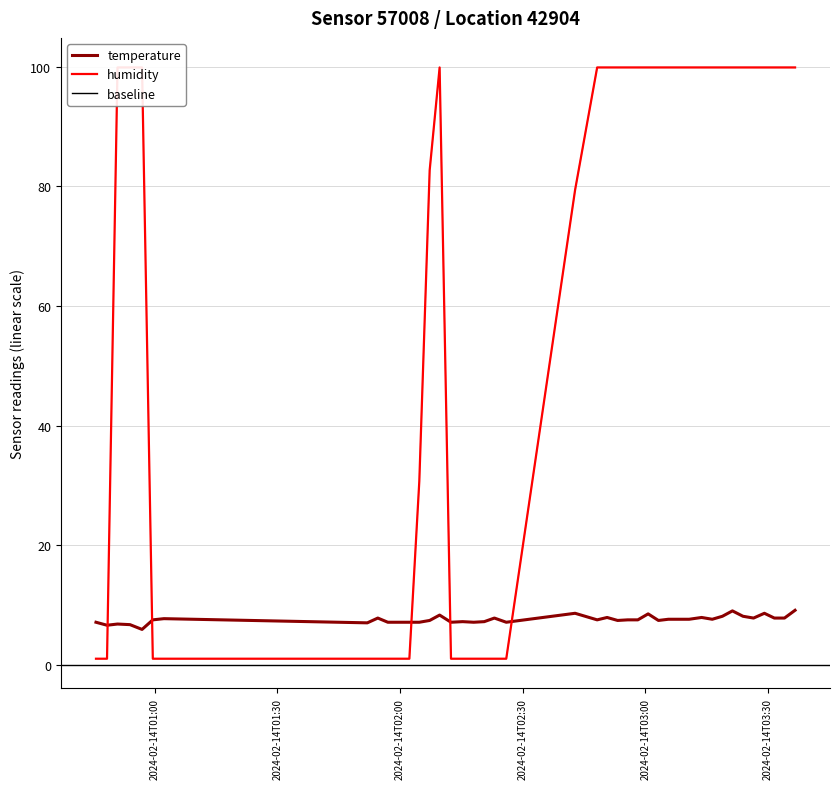

How many values in the temperature series are below 7?

4